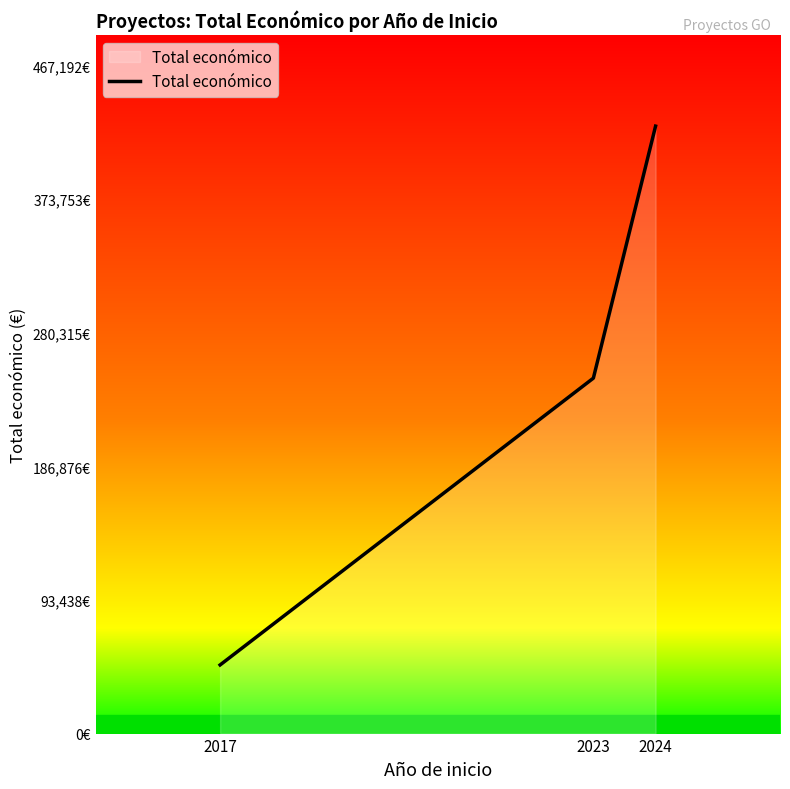

Is this an area chart (filled region under the line)?

Yes